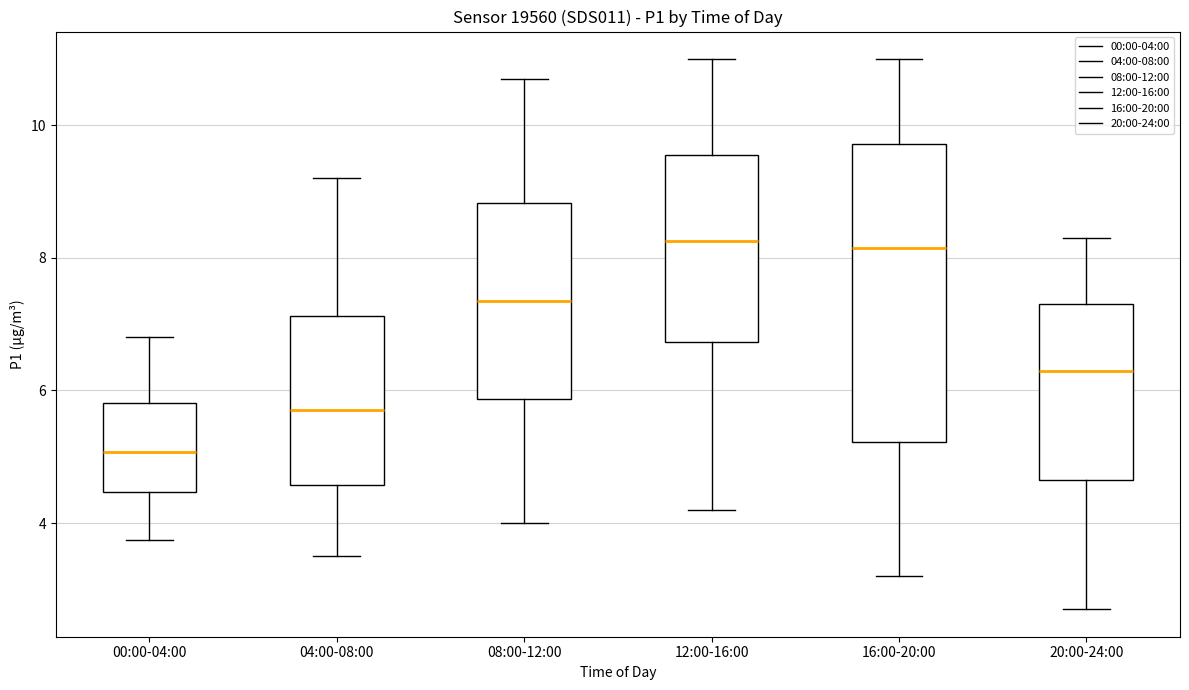

Reading left to right, read every box against the y-axis: the position of its median line, the range the box covers, and the ends of its whiskers. The values are not printed on the chart, so give them approximately, as read against the axis.

00:00-04:00: median 5.0, box 4.4 to 5.8, whiskers 3.8 to 6.8
04:00-08:00: median 5.8, box 4.6 to 7.2, whiskers 3.6 to 9.2
08:00-12:00: median 7.4, box 5.8 to 8.8, whiskers 4.0 to 10.8
12:00-16:00: median 8.2, box 6.8 to 9.6, whiskers 4.2 to 11.0
16:00-20:00: median 8.2, box 5.2 to 9.8, whiskers 3.2 to 11.0
20:00-24:00: median 6.4, box 4.6 to 7.4, whiskers 2.8 to 8.4